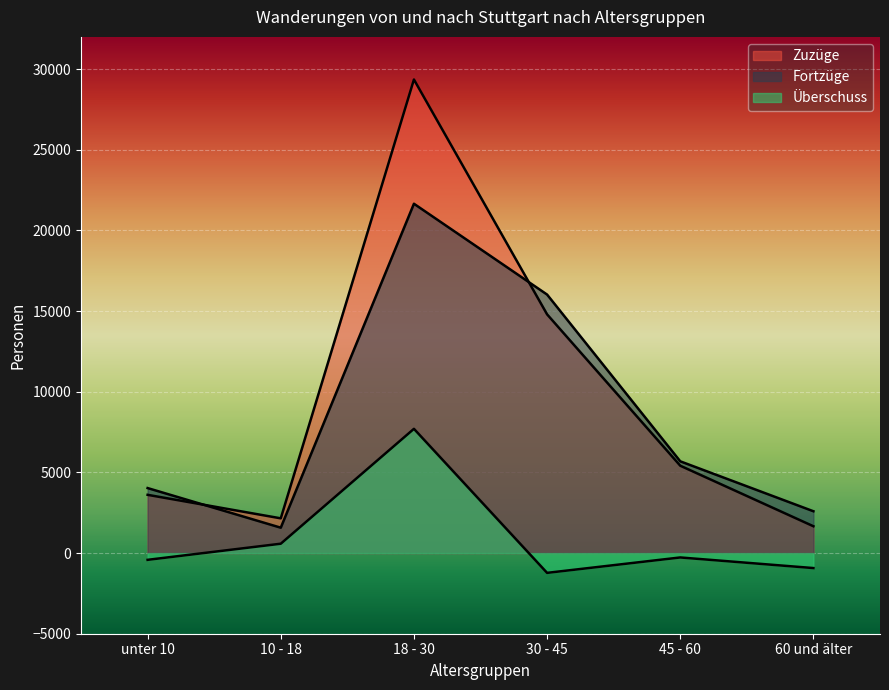

Where is the first local minimum for Fortzüge?

10 - 18